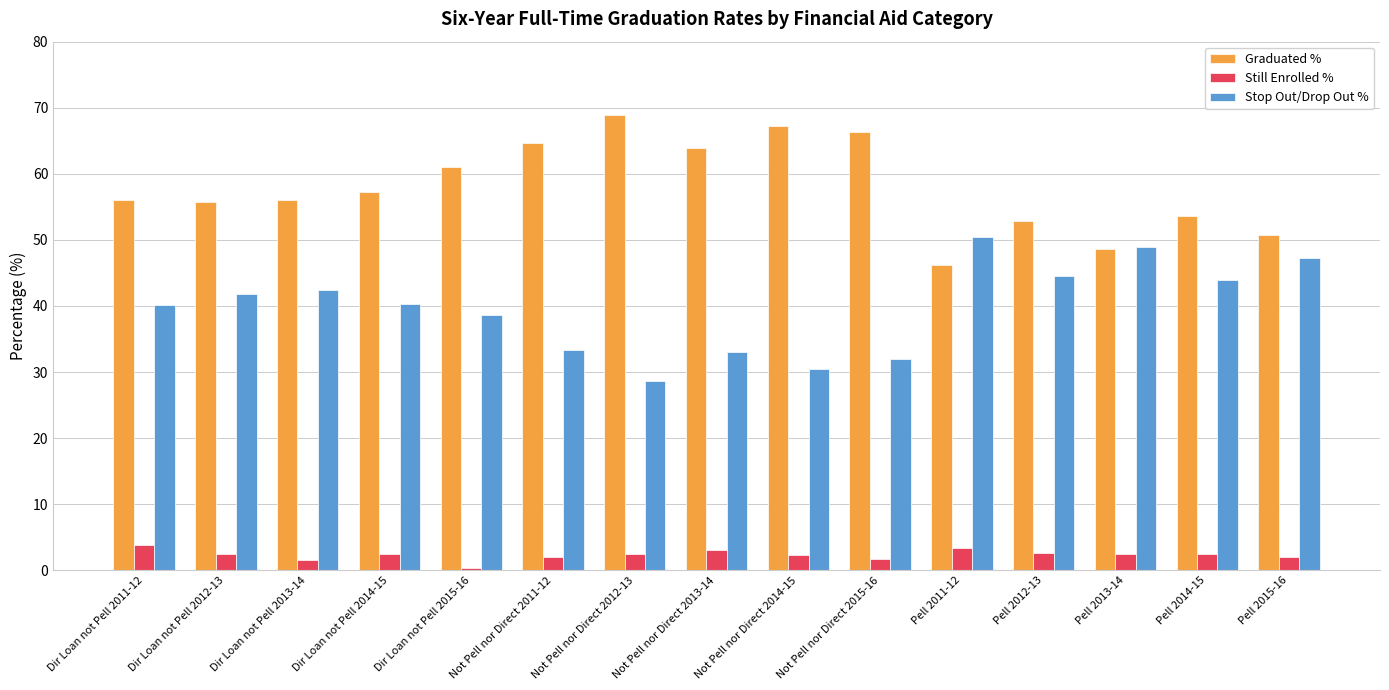

What is the total value across all series at Pell 2012-13?

100.0